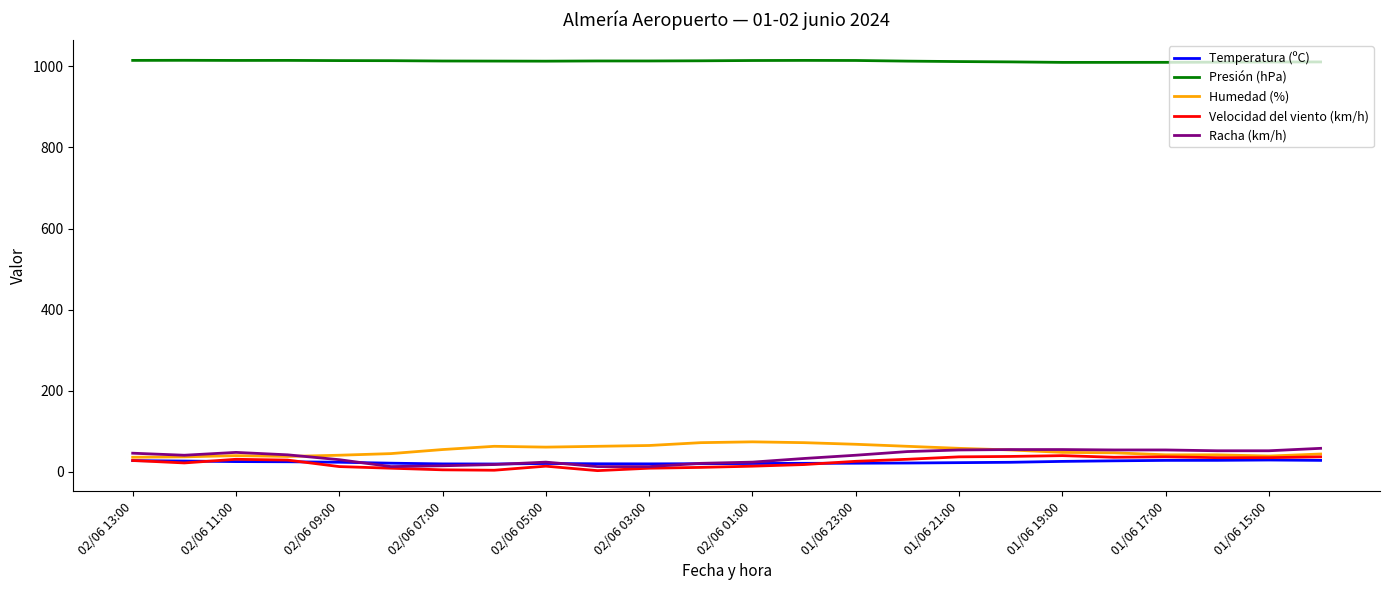

What is the difference between the second highest and minimum values in the Temperatura (ºC) series?

9.0